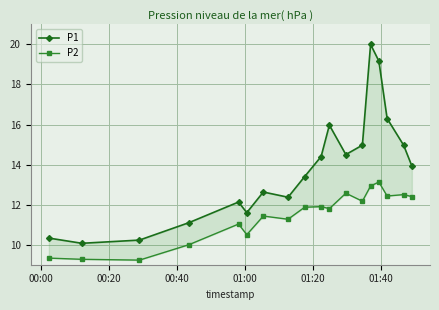

True or false: P1 and P2 intersect in this chart.

False